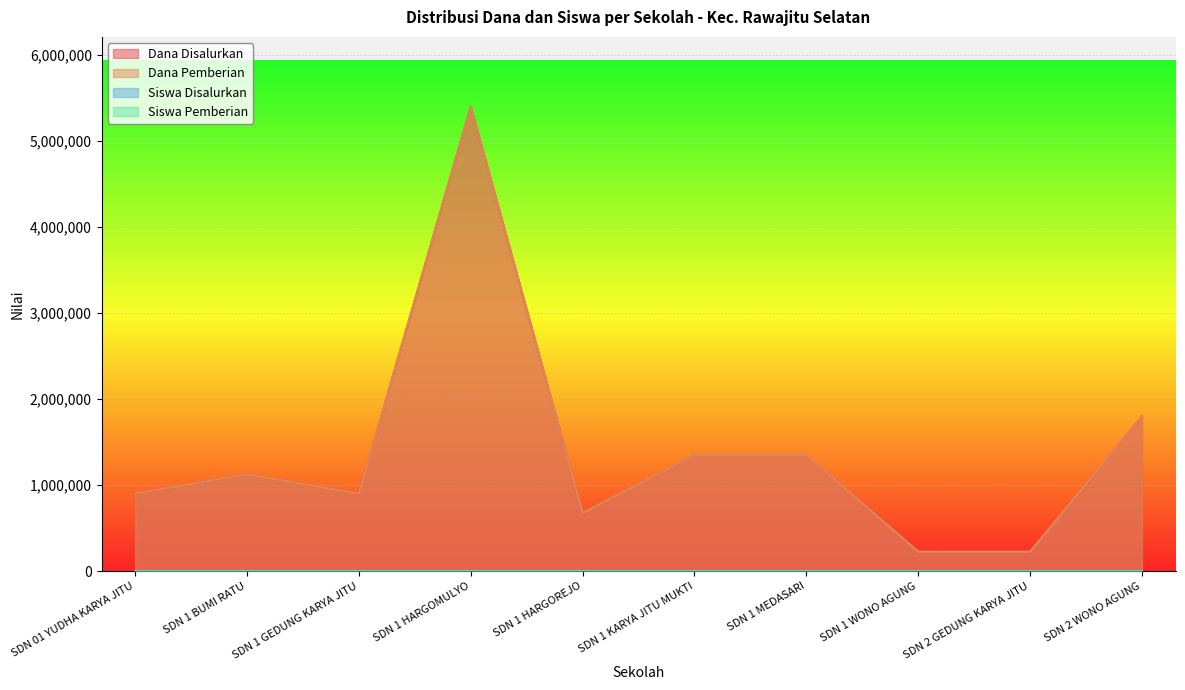

What is the difference between the maximum and second lowest values in the Siswa Pemberian series?

23